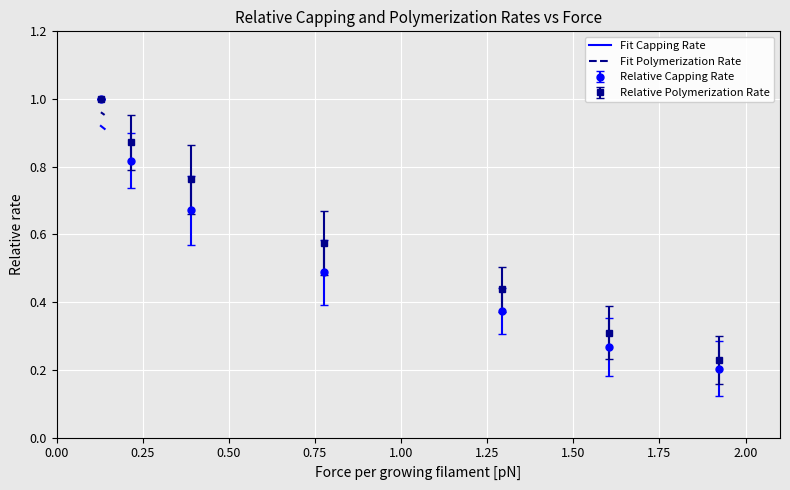

True or false: Fit Capping Rate and Fit Polymerization Rate intersect in this chart.

False